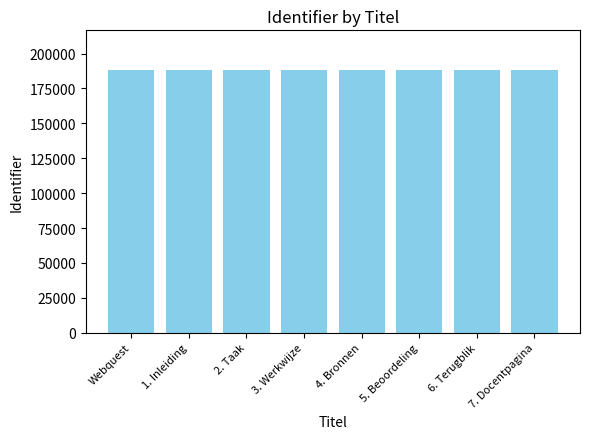

What is the approximate value at 1. Inleiding?

188340